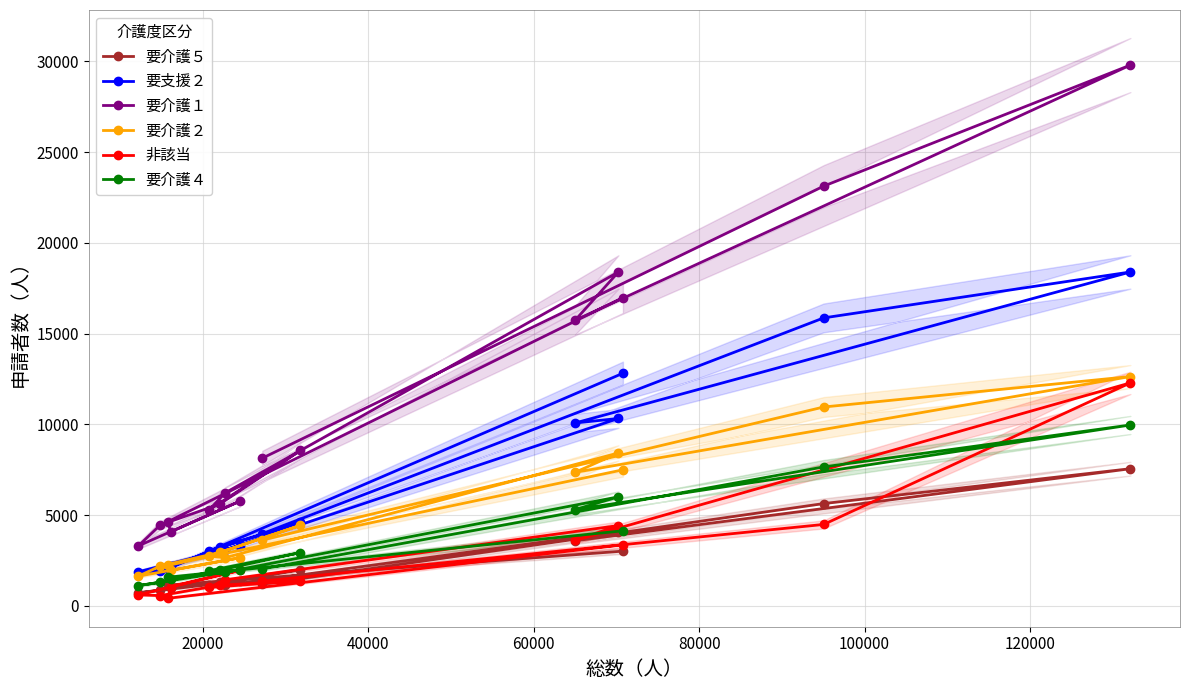

What is the average value of the 要介護５ series?

2389